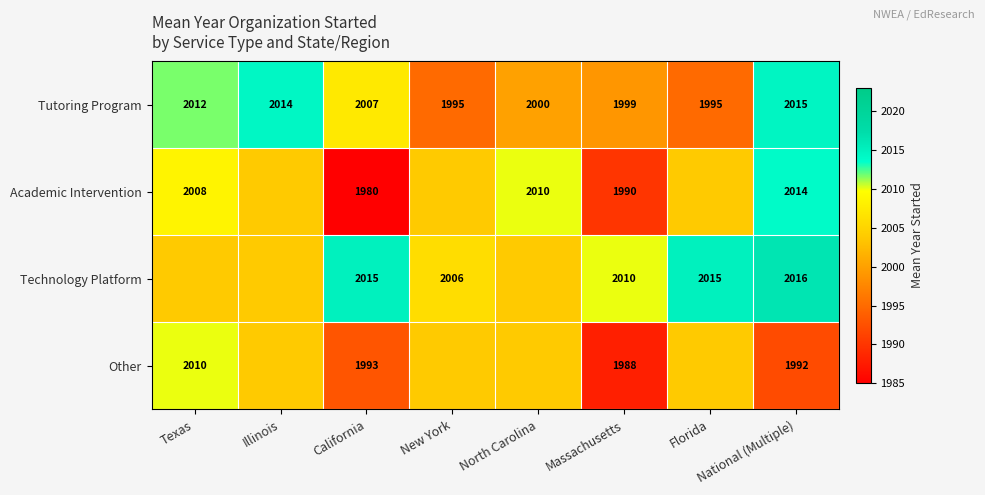

Where is Tutoring Program nearest to the value 2005?

California